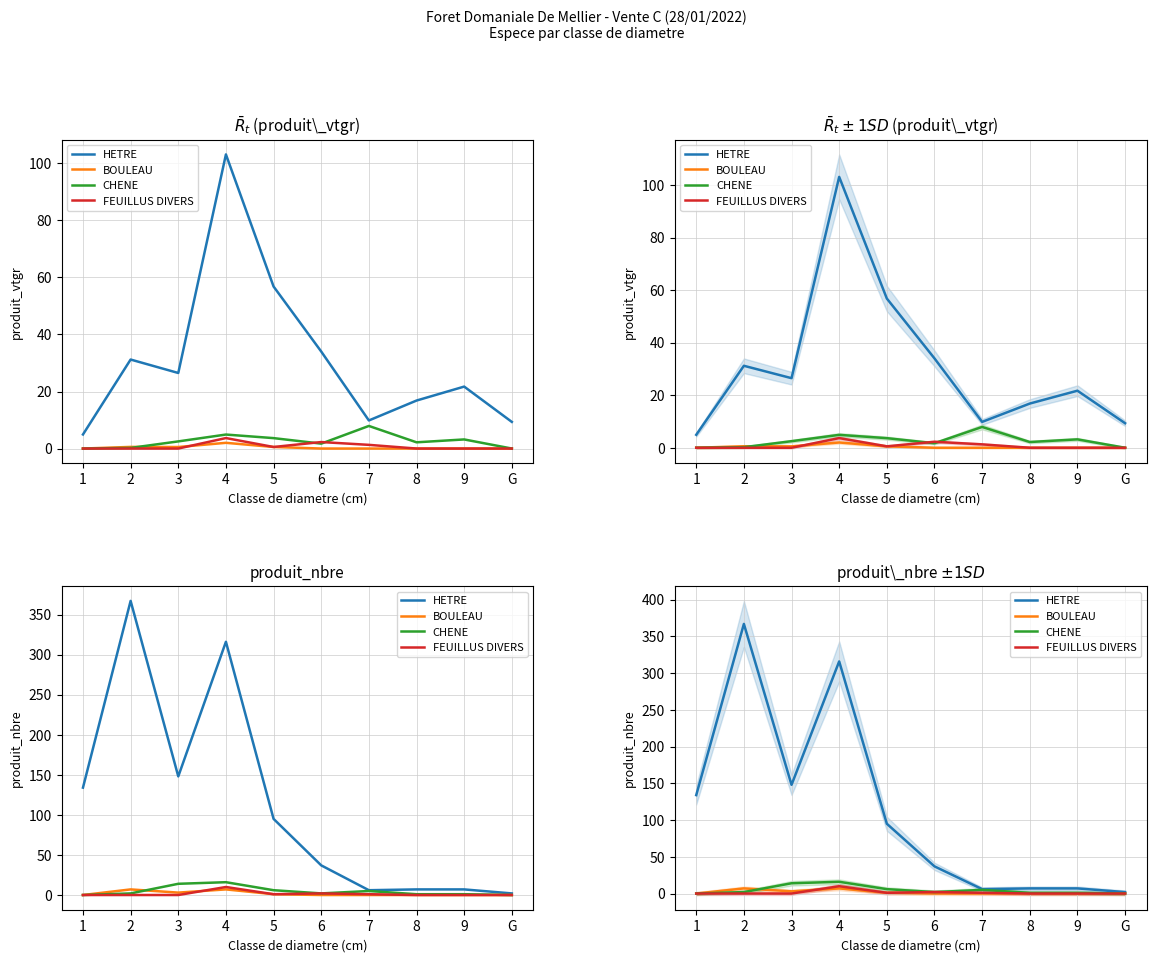

Rank the series at 5 from highest to lowest value.

HETRE, CHENE, BOULEAU, FEUILLUS DIVERS